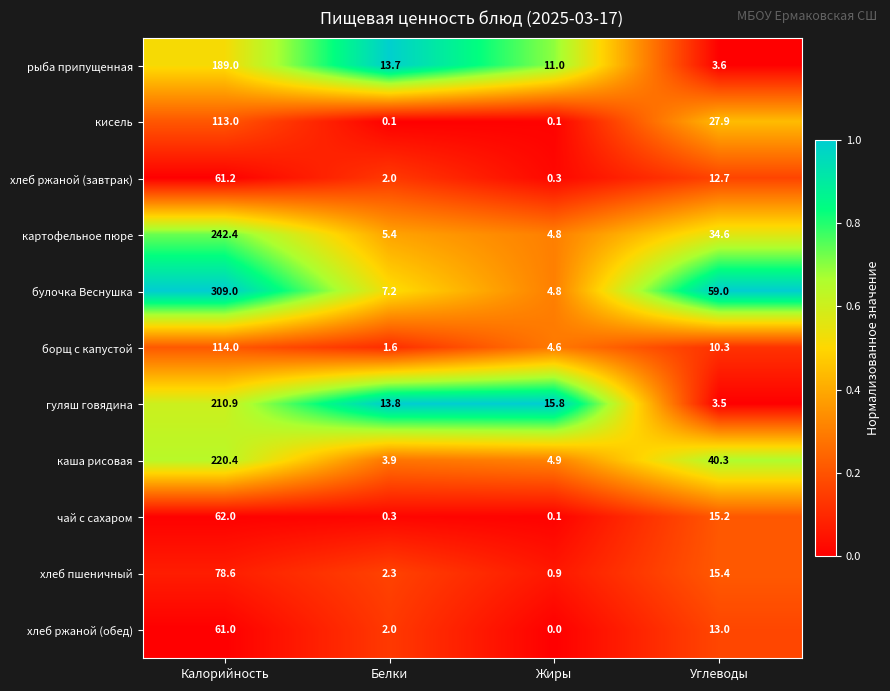

What is the spread (max minus min) of values at Углеводы?

55.5